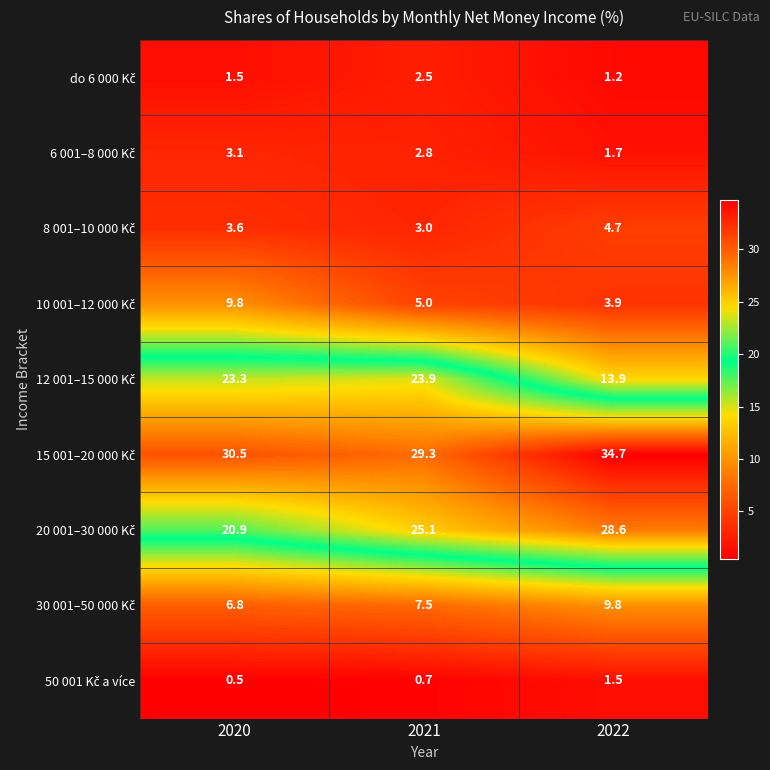

What is the greatest value displayed?

34.7